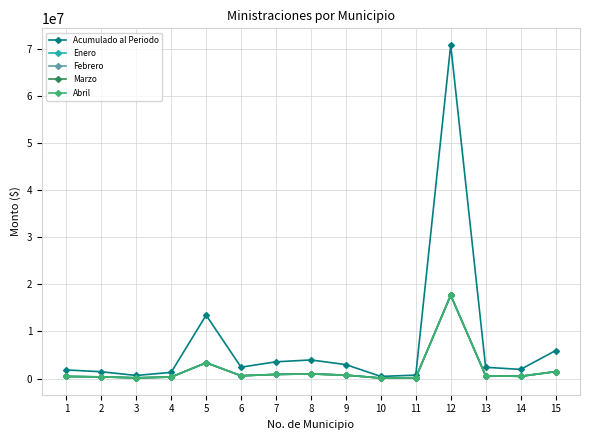

In Abril, how many points are lower than both neighbors (excluding endpoints)?

4